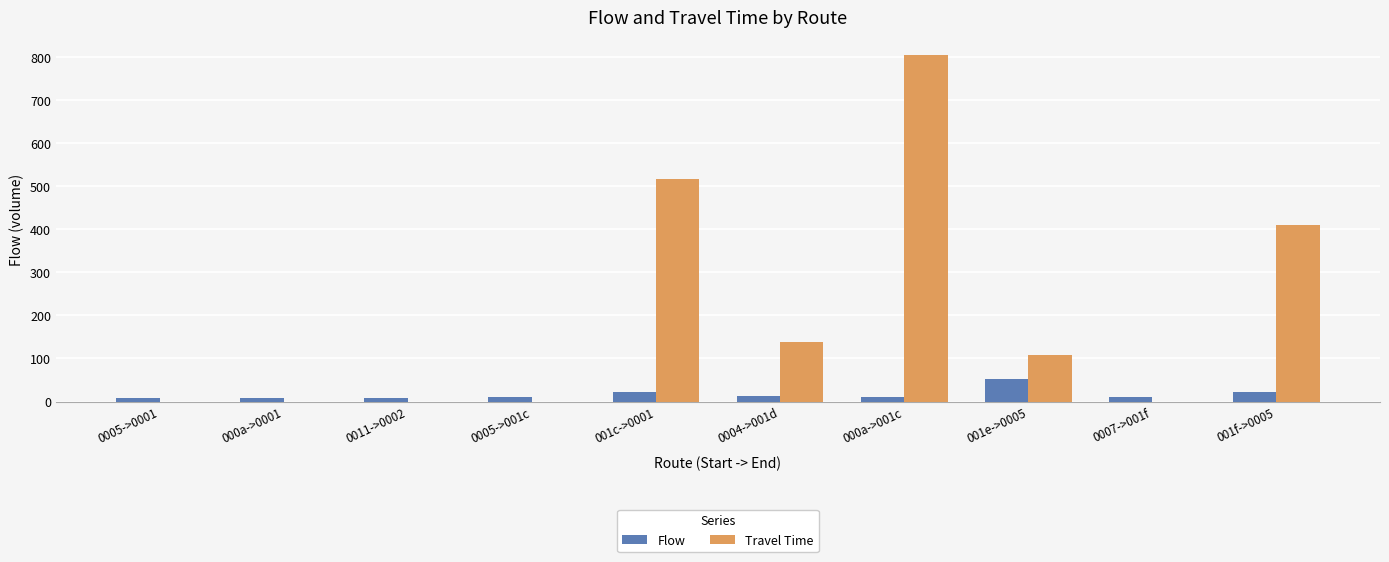

How many Travel Time values are between 0 and 410?

8